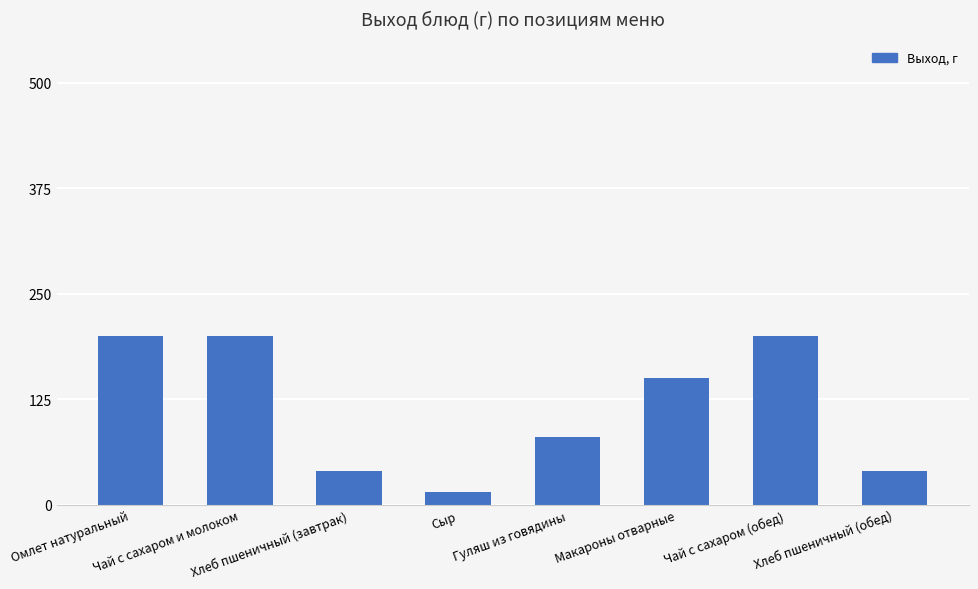

What is the label of the 7th bar from the right?

Чай с сахаром и молоком